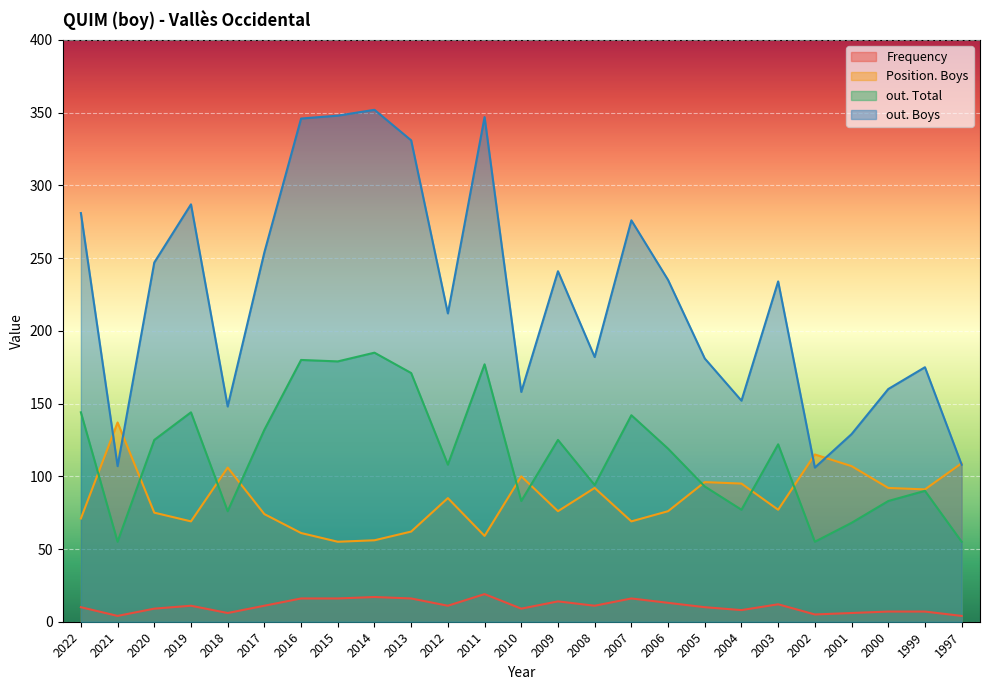

True or false: out. Boys and Frequency cross at least once.

False